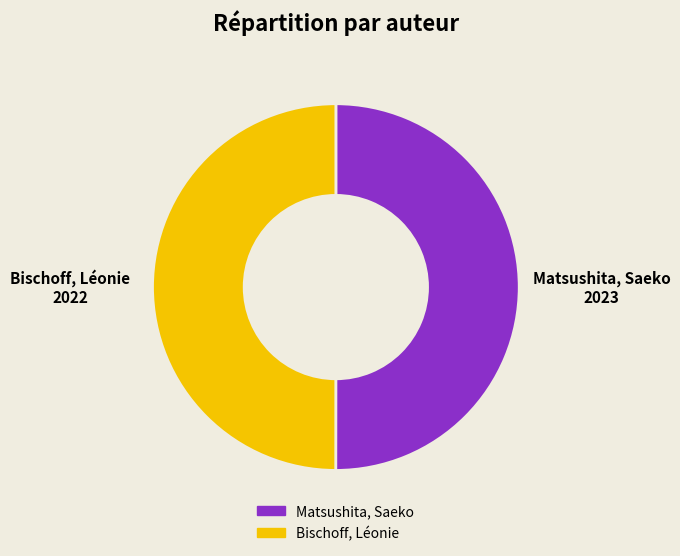

The Matsushita, Saeko slice represents 64% of the pie. True or false?

False